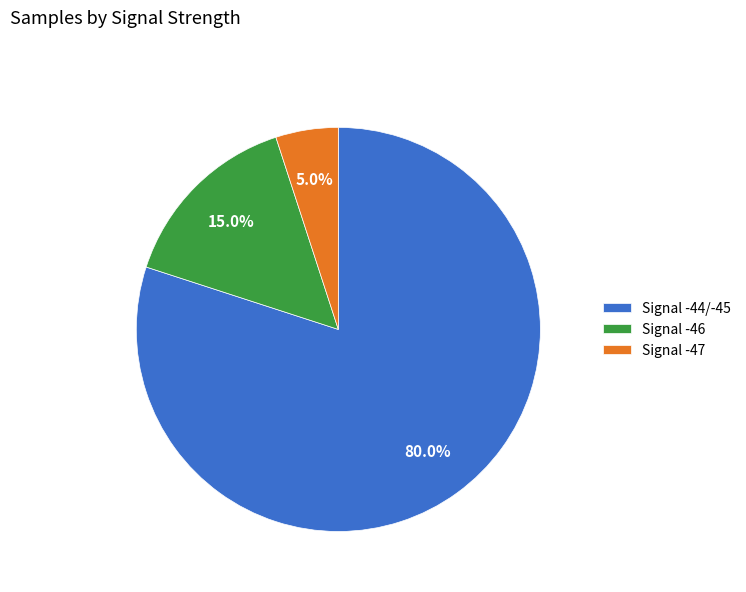

Does any single category account for the majority?

Yes